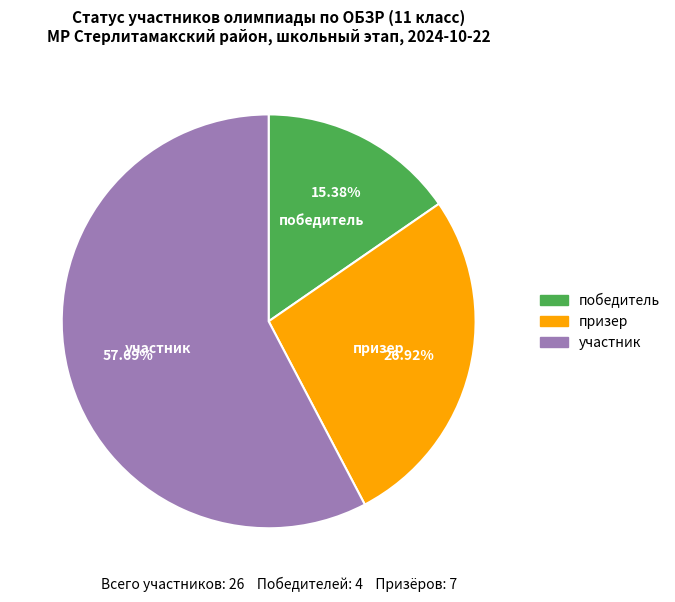

What is the smallest slice in the pie chart?

победитель